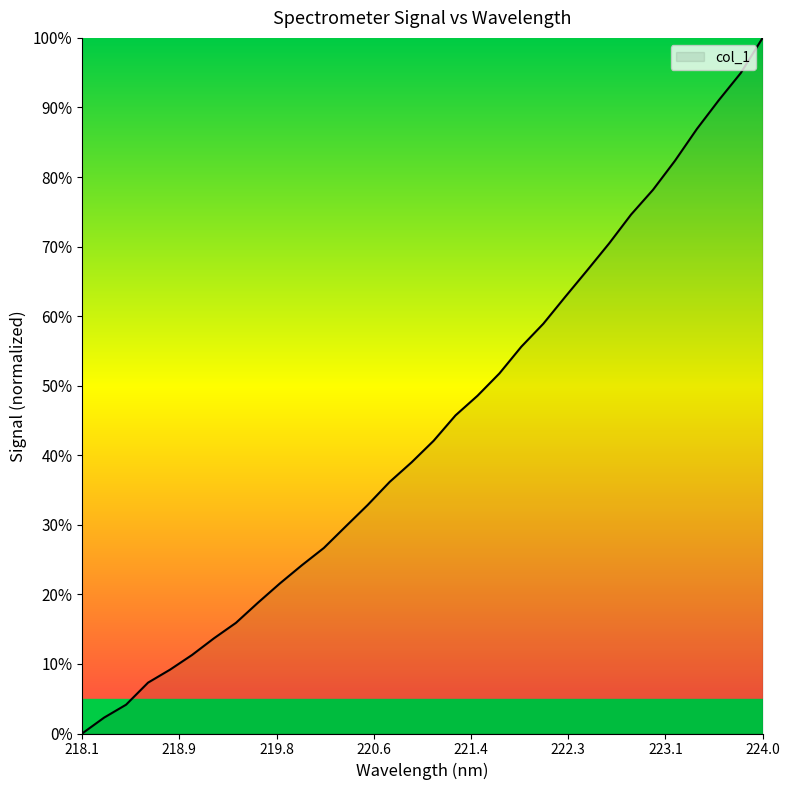

Is this an area chart (filled region under the line)?

No